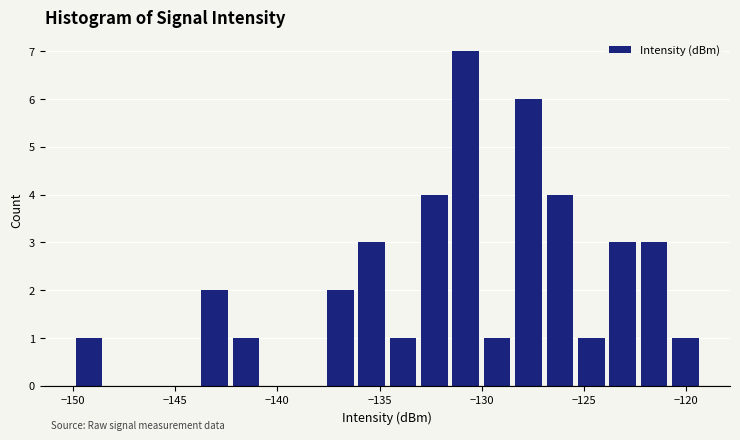

Around what value on the x-axis is the tallest bar? Give the approximate position of its centre, as read against the axis.

-131.0